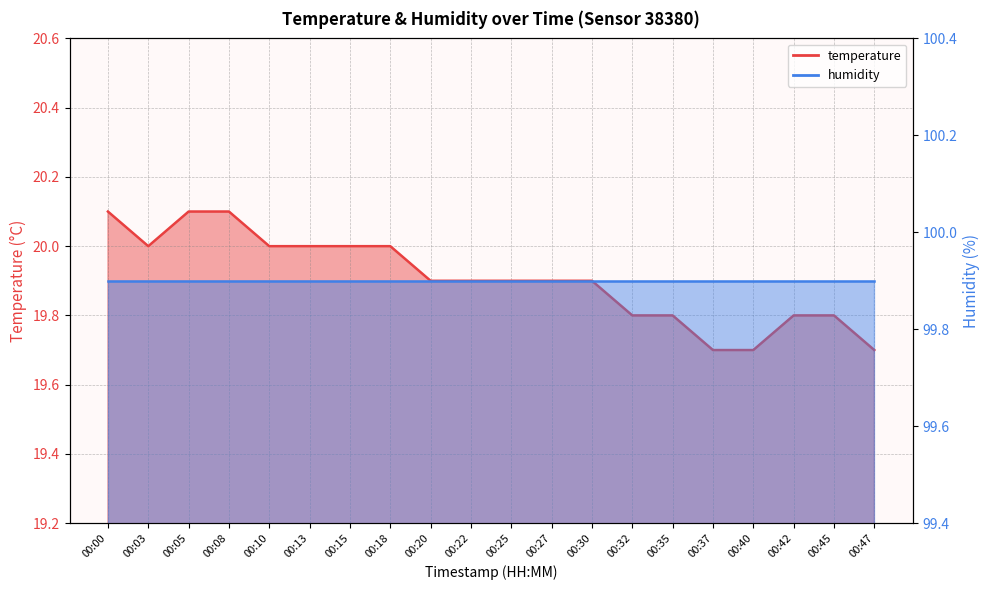

What is the ratio of the value at 00:35 to the value at 00:08?

1.0